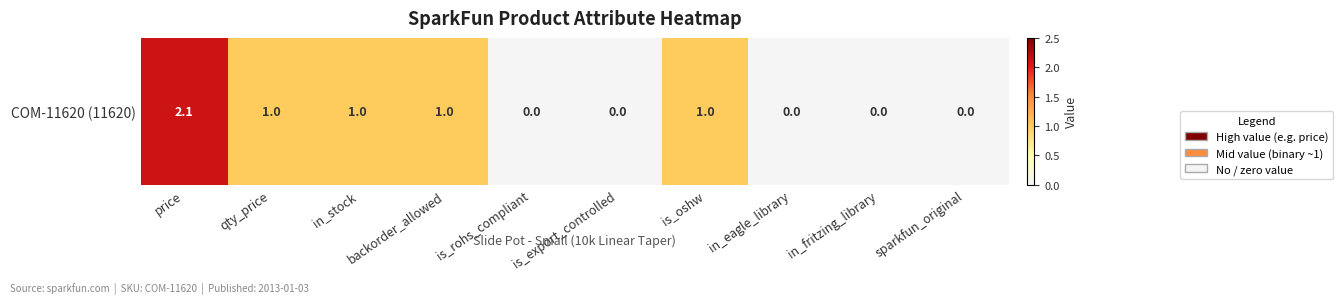

How many positive values are there?

5